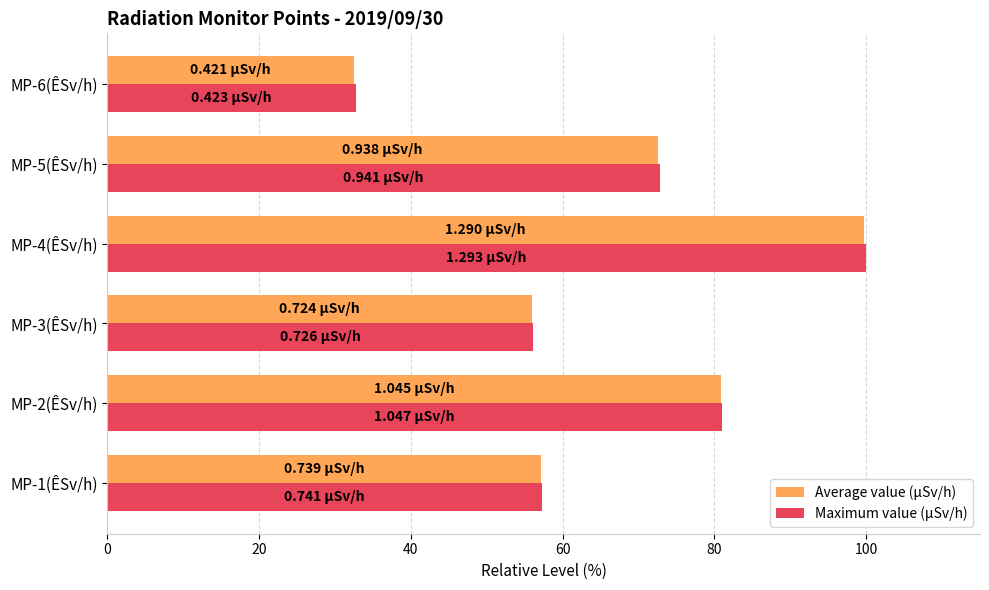

What is the difference between the maximum and minimum values in the Maximum value (µSv/h) series?

67.3